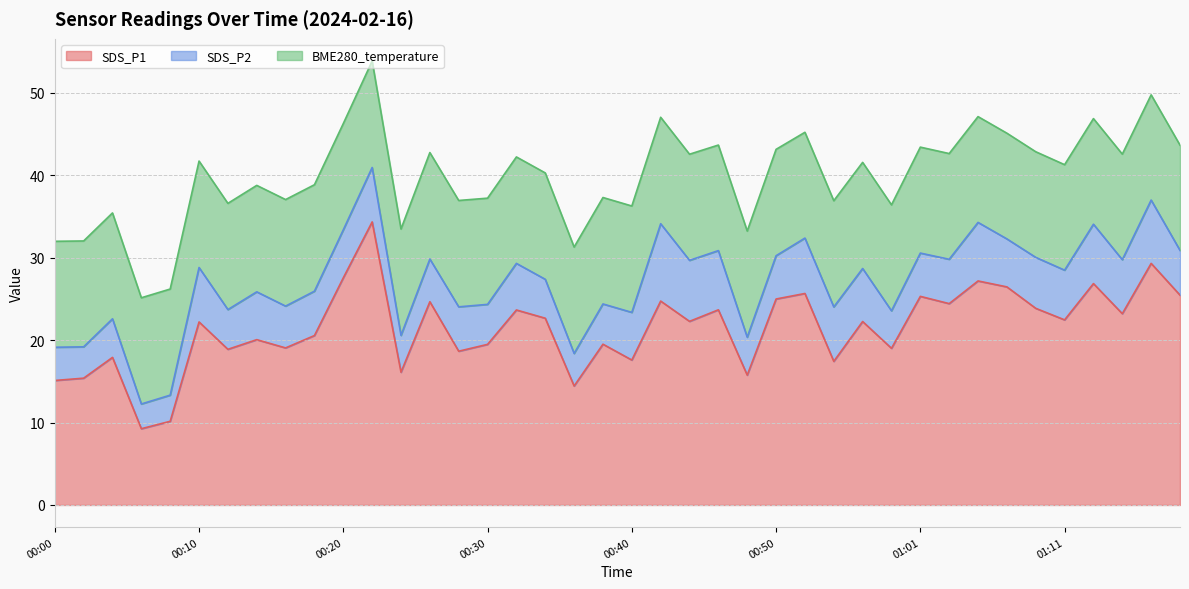

How many times do SDS_P1 and BME280_temperature cross each other?

2